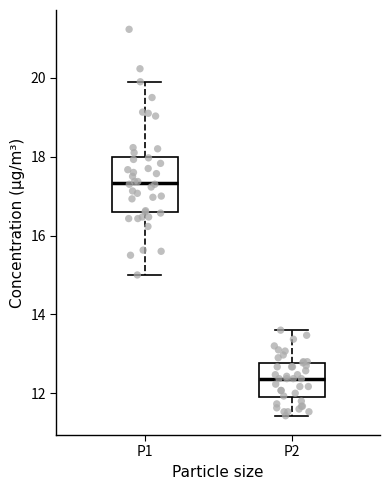

Reading left to right, read every box against the y-axis: the position of its median line, the range the box covers, and the ends of its whiskers. The values are not printed on the chart, so give them approximately, as read against the axis.

P1: median 17.4, box 16.6 to 18.0, whiskers 15.0 to 20.0
P2: median 12.4, box 11.8 to 12.8, whiskers 11.4 to 13.6